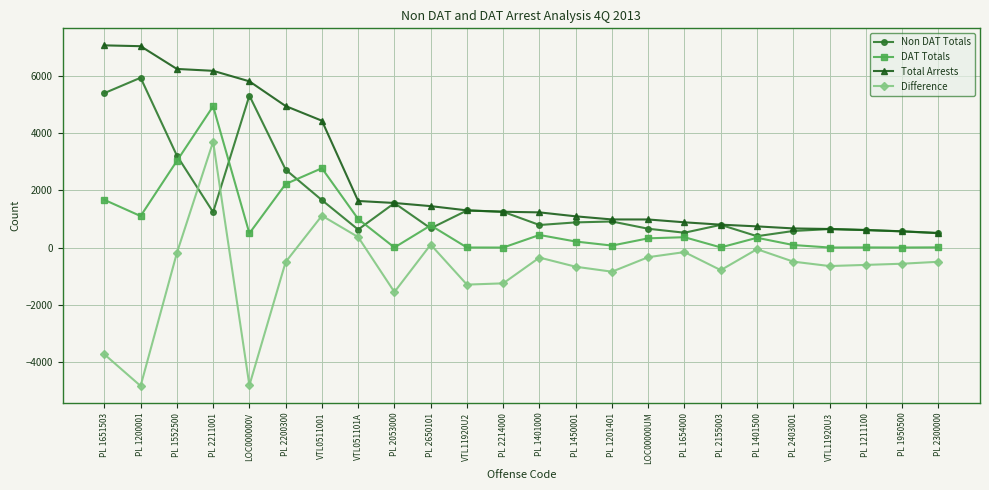

The DAT Totals series shows 3 at PL 1950500. True or false?

True